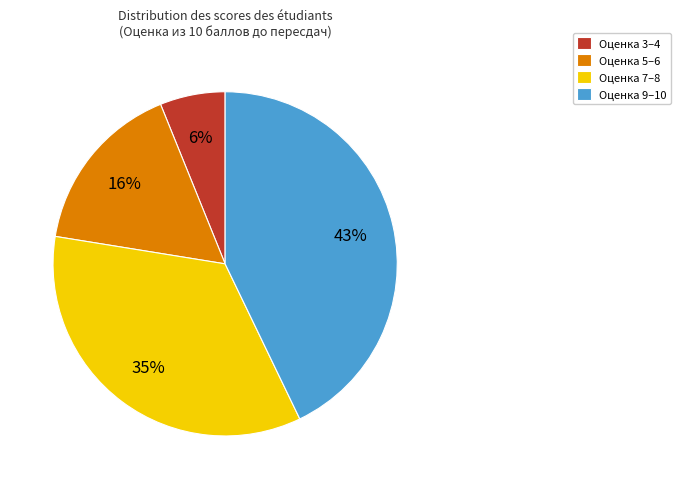

What percentage is the Оценка 5–6 slice, to the nearest percent?

16%